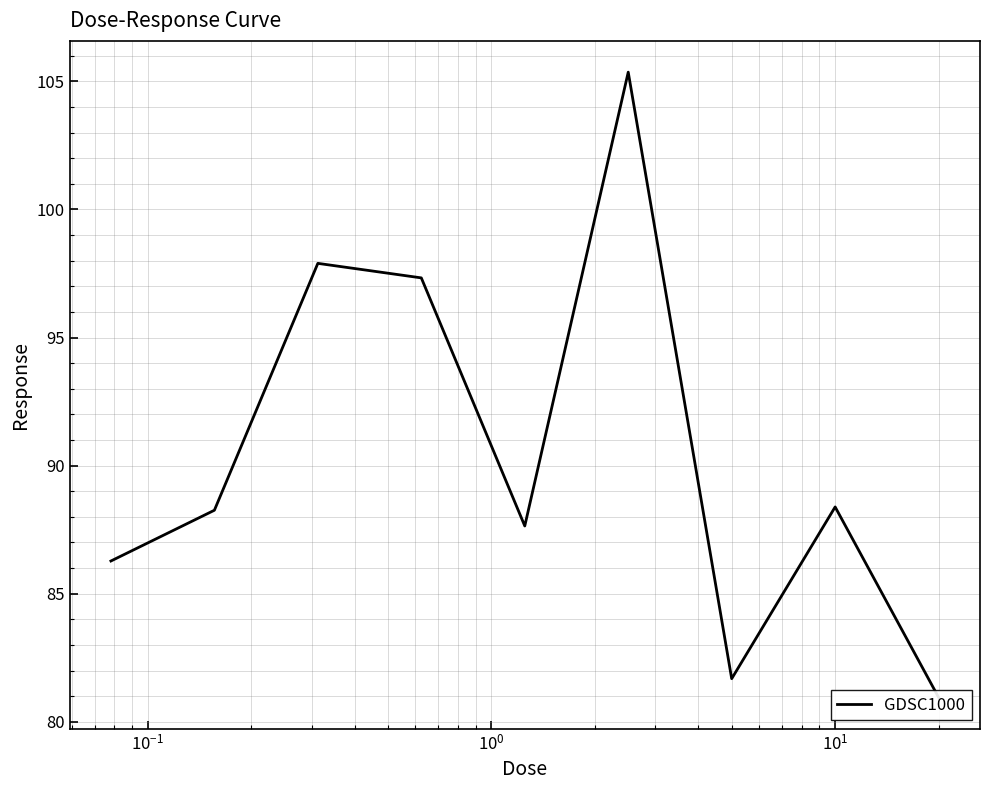

The value at $\mathdefault{10^{-3}}$ is 58.0. True or false?

False